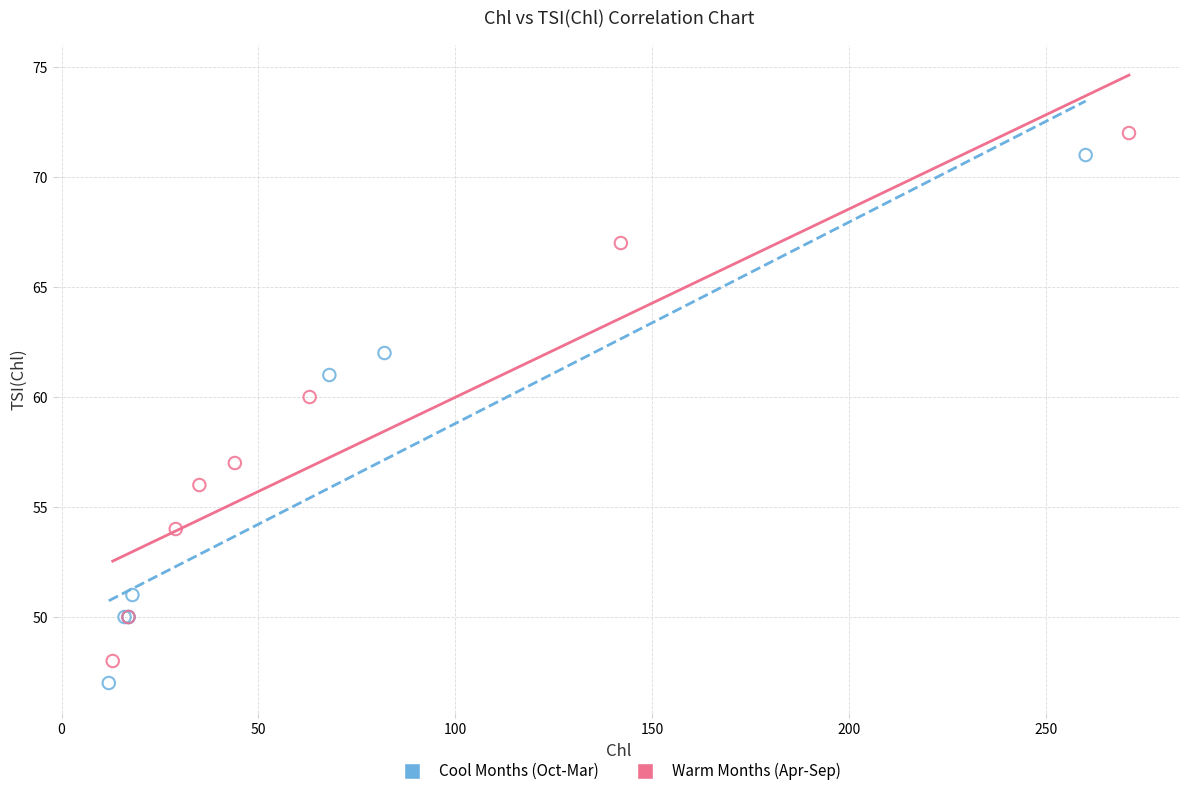

Which series contains the lowest Y value?

Cool Months (Oct-Mar)